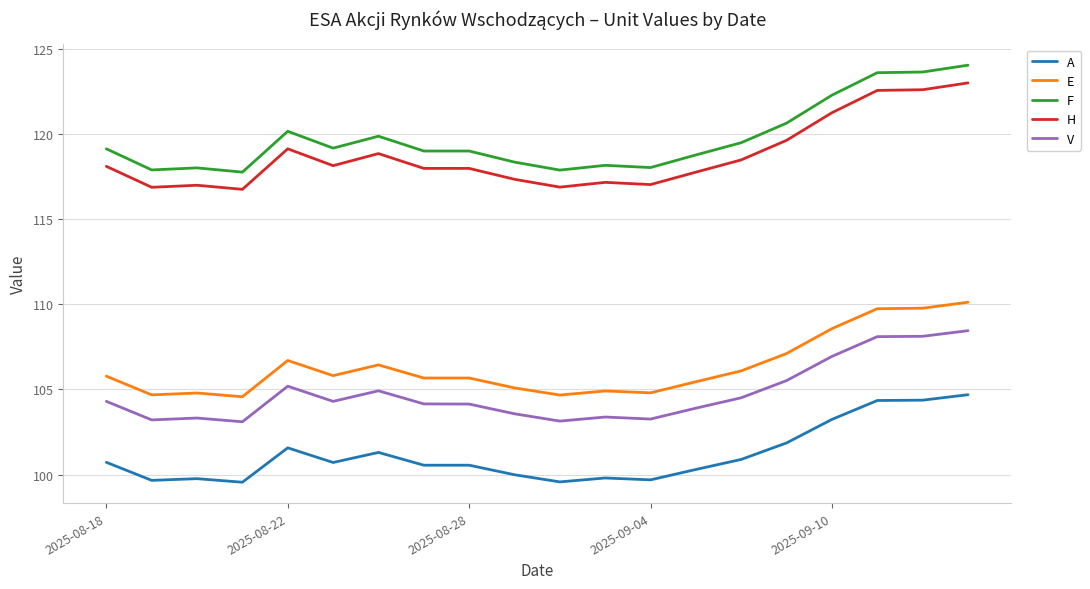

At how many categories does at least one series exceed 101?

20